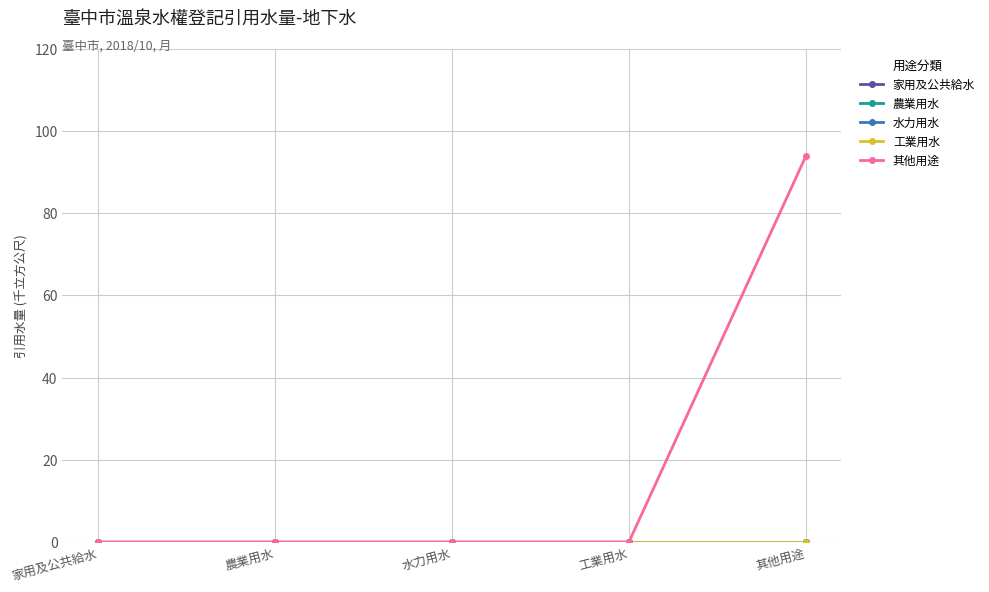

What position from the left is 農業用水?

2